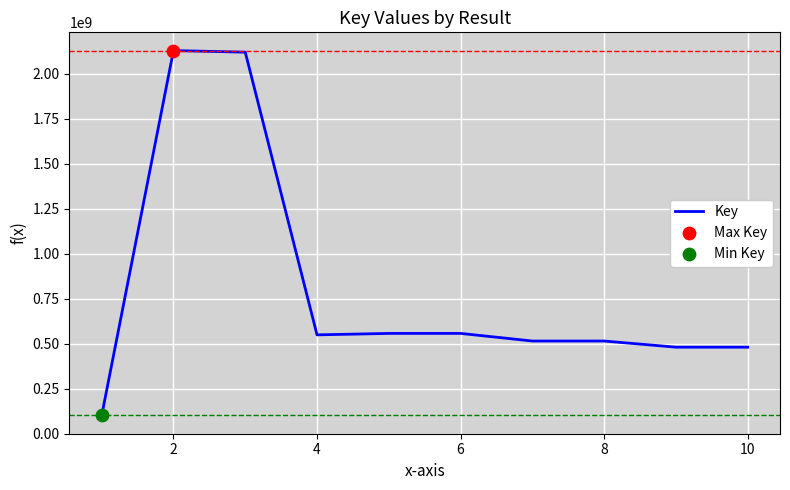

What is the minimum value shown in the chart?

100768335